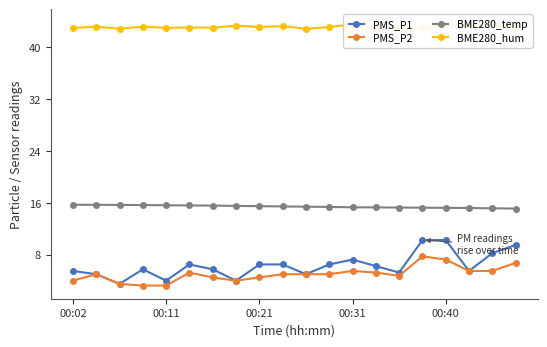

What is the lowest value of the PMS_P1 series?

3.5